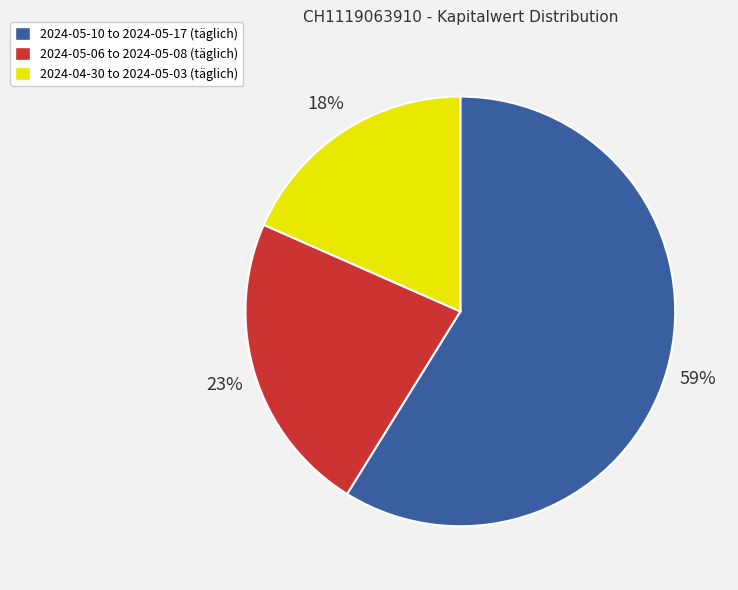

Does any single category account for the majority?

Yes